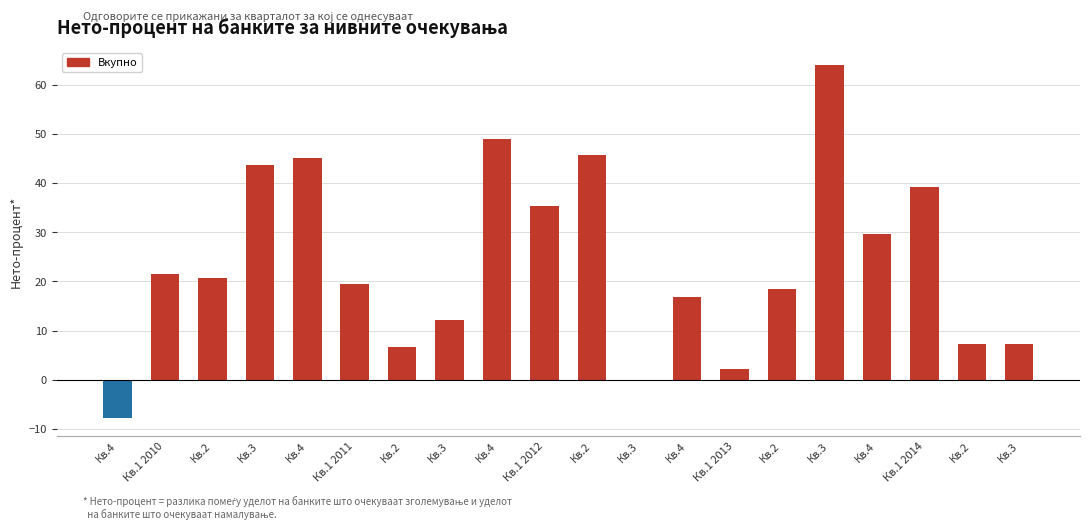

What is the label of the 3rd bar from the left?

Кв.2